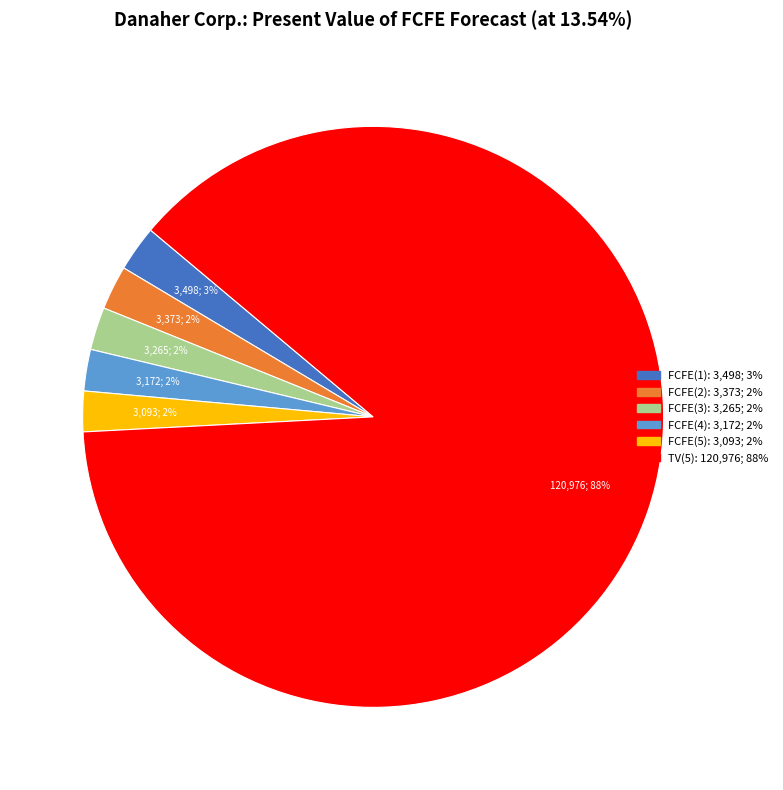

Between FCFE(2) and TV(5), which is larger?

TV(5)